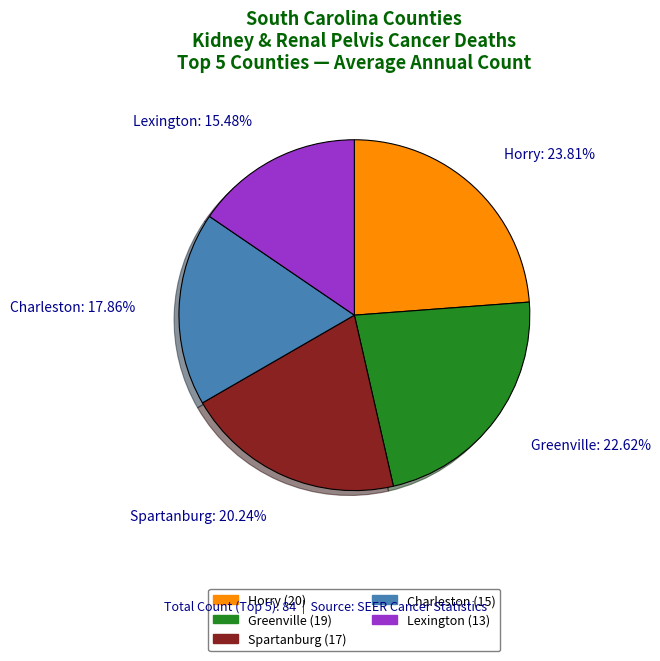

Is there any slice that represents more than half of the pie?

No